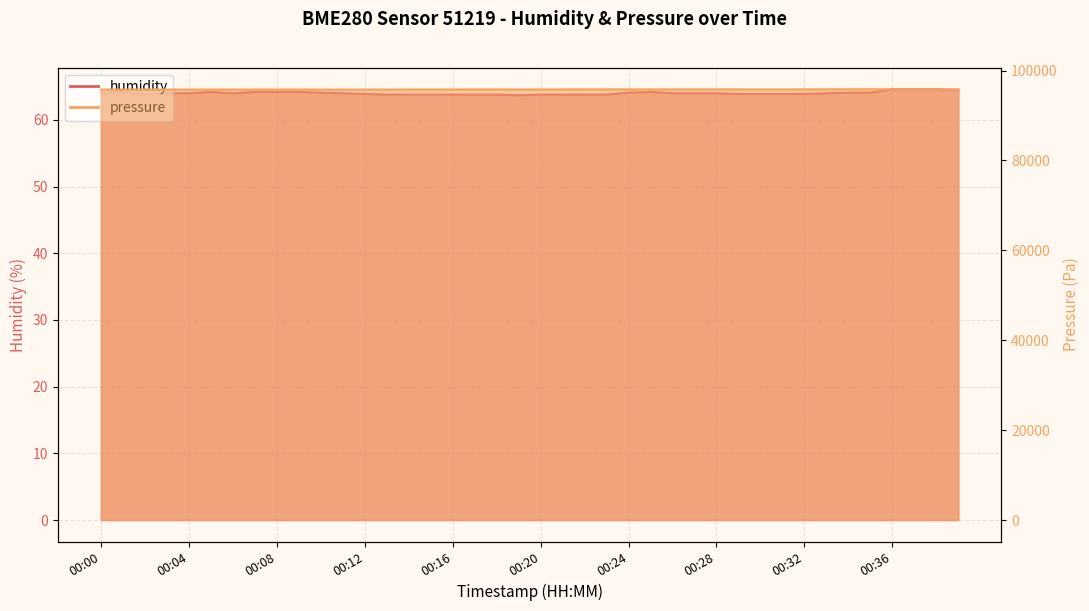

True or false: humidity and pressure intersect in this chart.

False